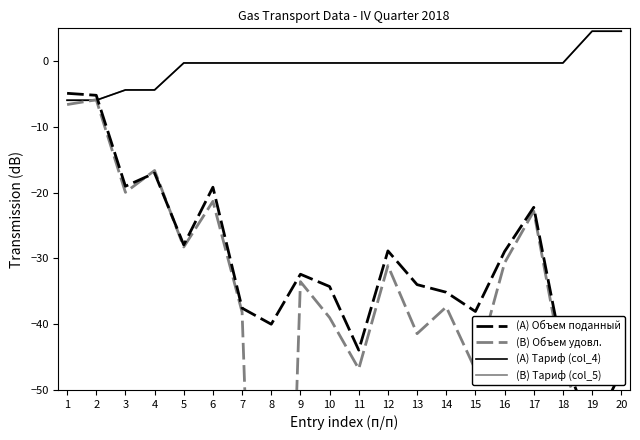

At which label does (B) Объем удовл. first exceed -33?

1